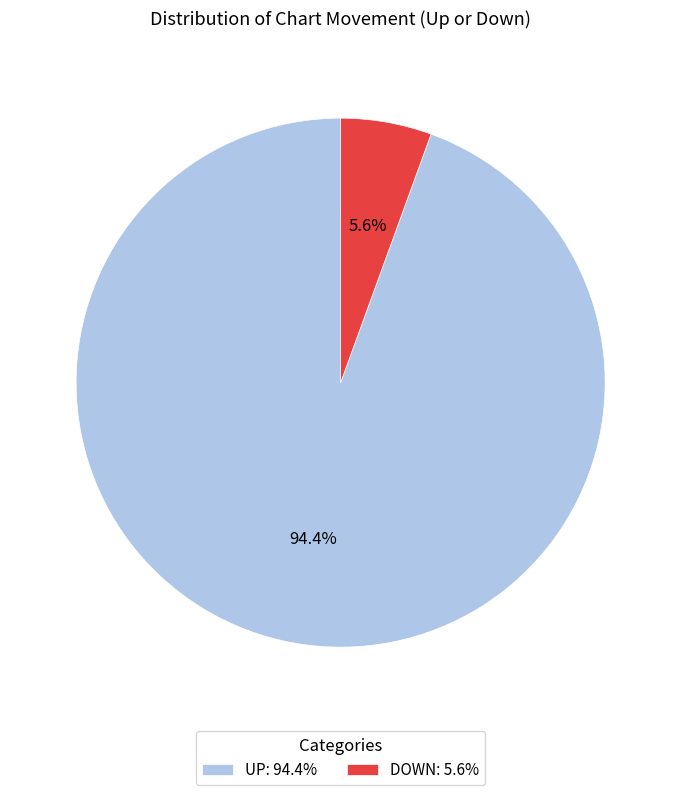

Rank the categories by value from lowest to highest.

DOWN: 5.6%, UP: 94.4%